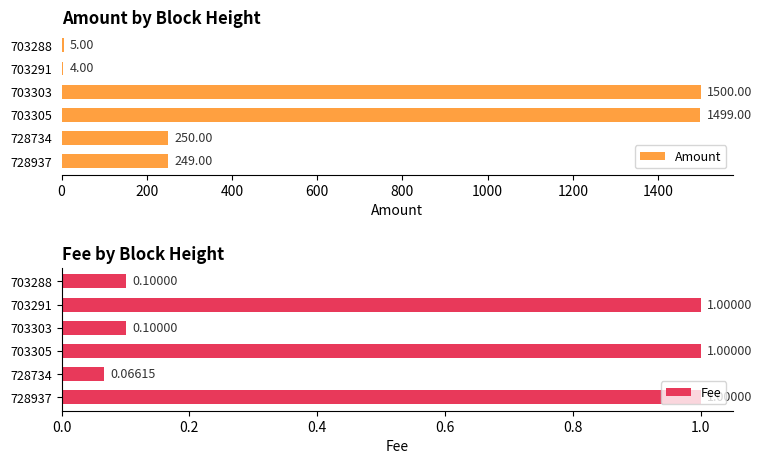

What is the sum of the Amount values at 703303 and 728937?

1749